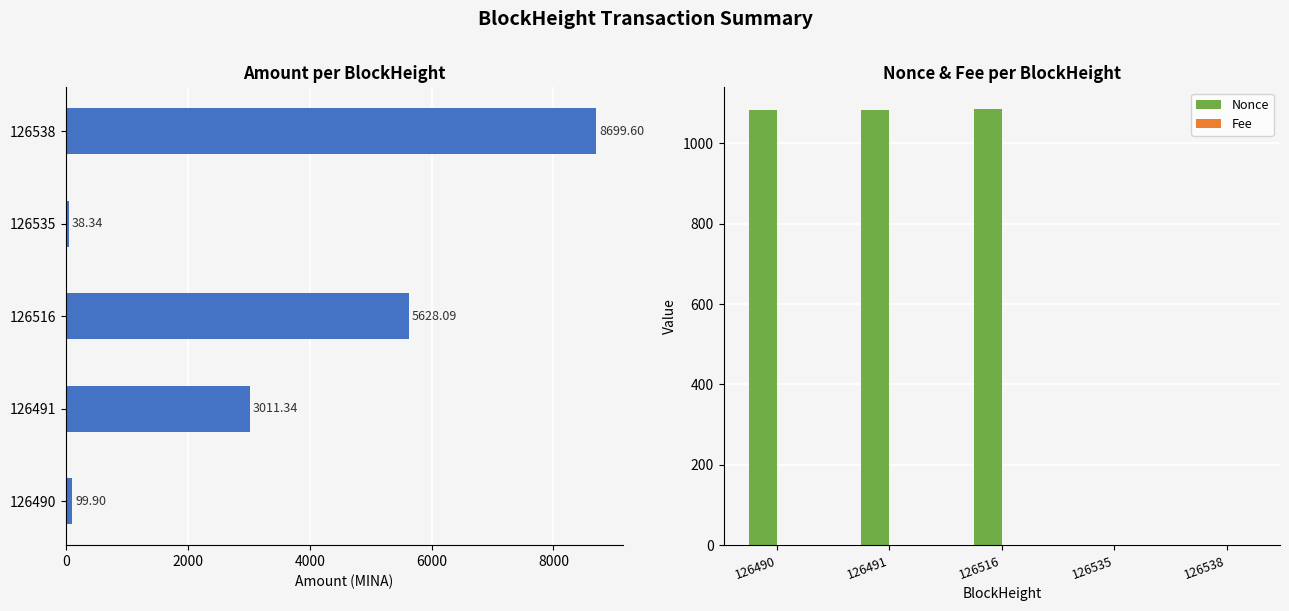

Does the chart contain stacked bars?

No